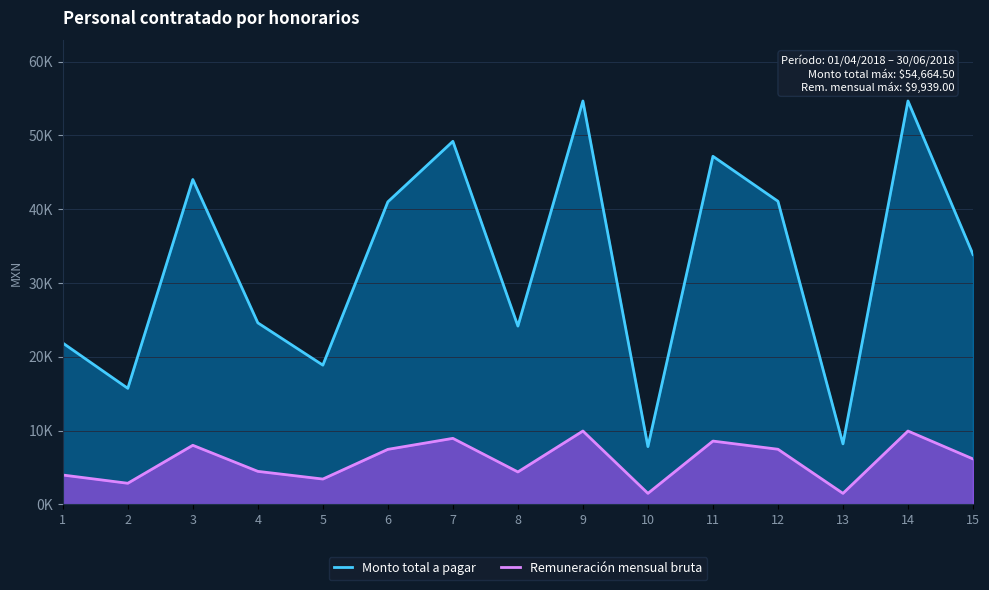

What is the lowest value of the Remuneración mensual bruta series?

1490.8